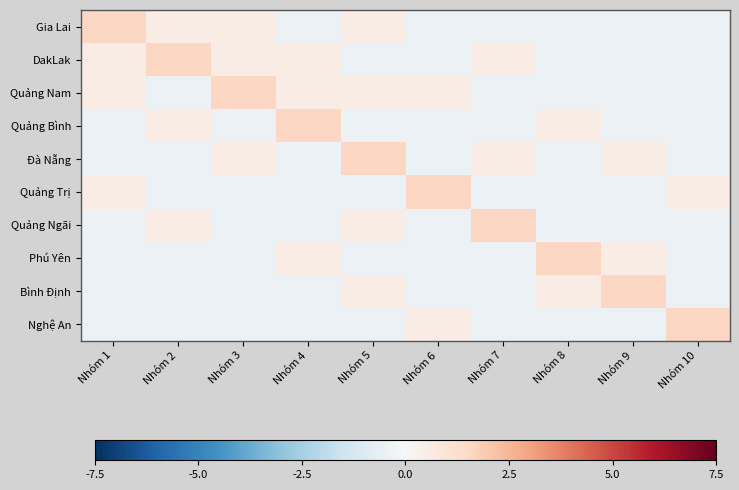

At which category is the sum across all series the highest?

Nhóm 5